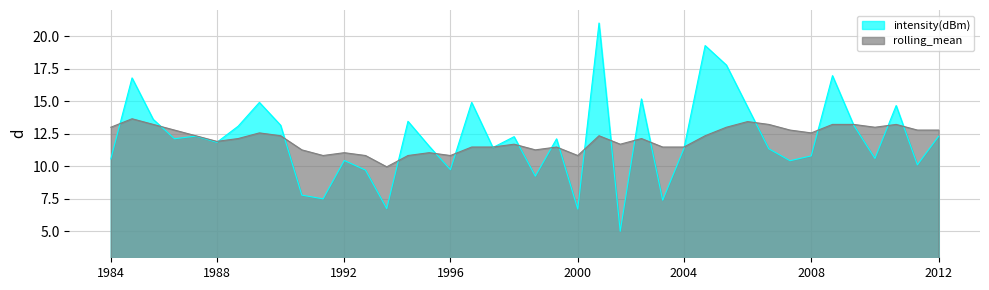

Reading left to right, extract all data points from this chart.

intensity(dBm): 10.6	16.8	13.6	12.1	12.3	11.8	13.1	14.9	13.1	7.8	7.5	10.4	9.7	6.7	13.4	11.5	9.7	14.9	11.4	12.3	9.2	12.1	6.7	21.0	5.0	15.2	7.4	11.3	19.3	17.8	14.5	11.3	10.4	10.8	17.0	13.1	10.6	14.7	10.1	12.3
rolling_mean: 13.0	13.6	13.2	12.8	12.3	11.9	12.1	12.6	12.3	11.3	10.8	11.0	10.8	10.0	10.8	11.0	10.8	11.5	11.5	11.7	11.3	11.5	10.8	12.3	11.7	12.1	11.5	11.5	12.3	13.0	13.4	13.2	12.8	12.6	13.2	13.2	13.0	13.2	12.8	12.8